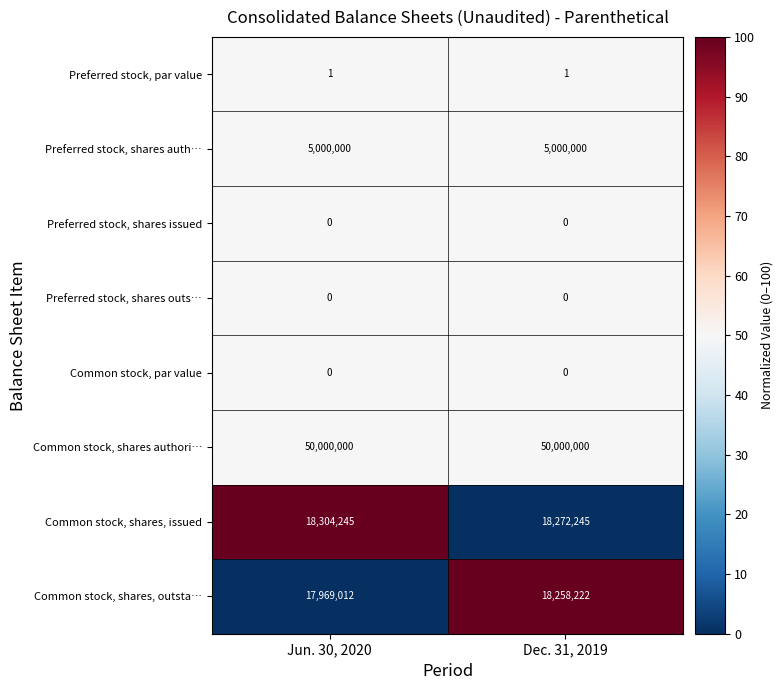

The value of Preferred stock, shares auth… at Jun. 30, 2020 is 5000000. True or false?

True